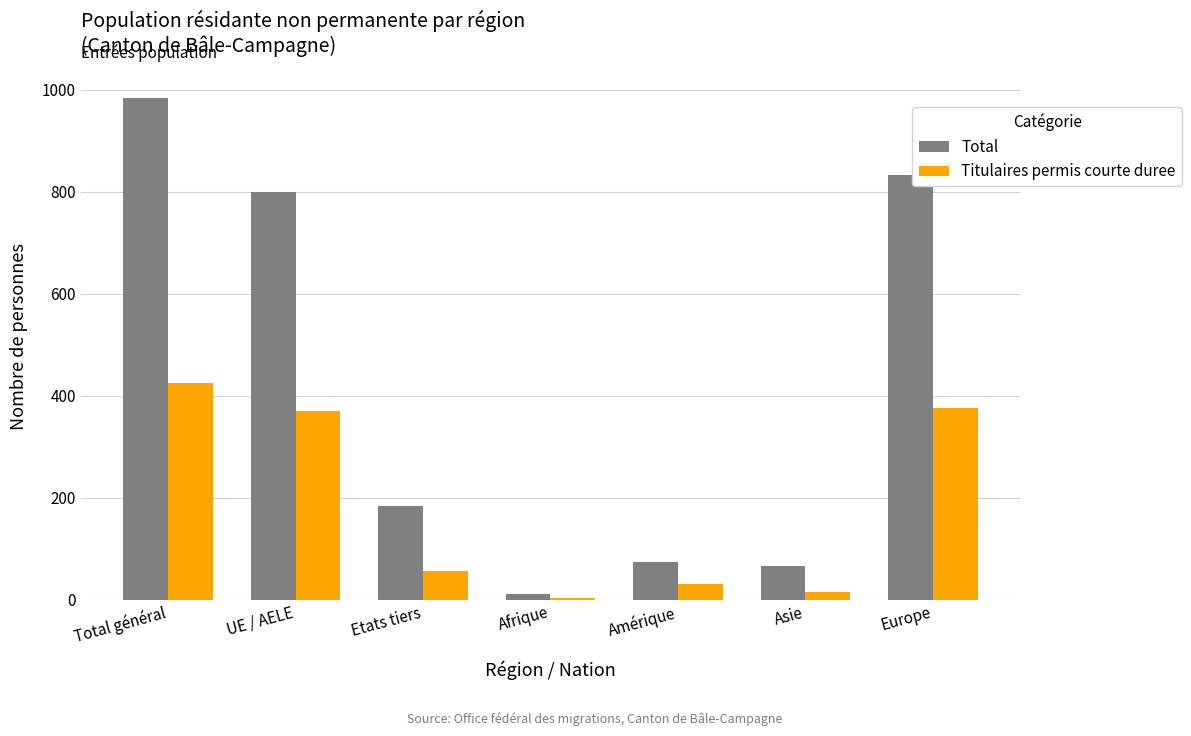

Reading left to right, transcribe all the data shown in this chart.

Total: 984	800	184	11	74	66	832
Titulaires permis courte duree: 426	370	56	4	30	15	376